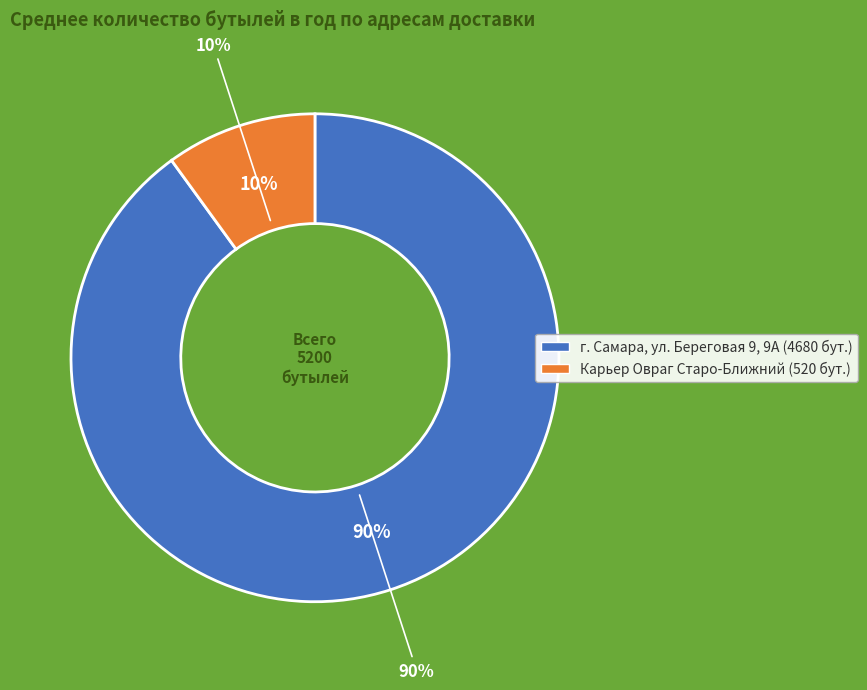

The Карьер Овраг Старо-Ближний slice represents 24% of the pie. True or false?

False